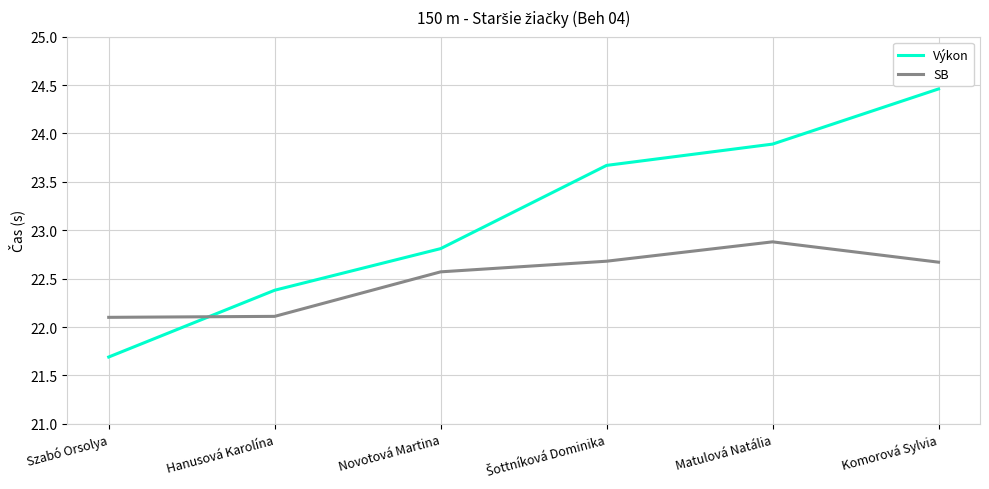

What is the greatest value displayed?

24.5